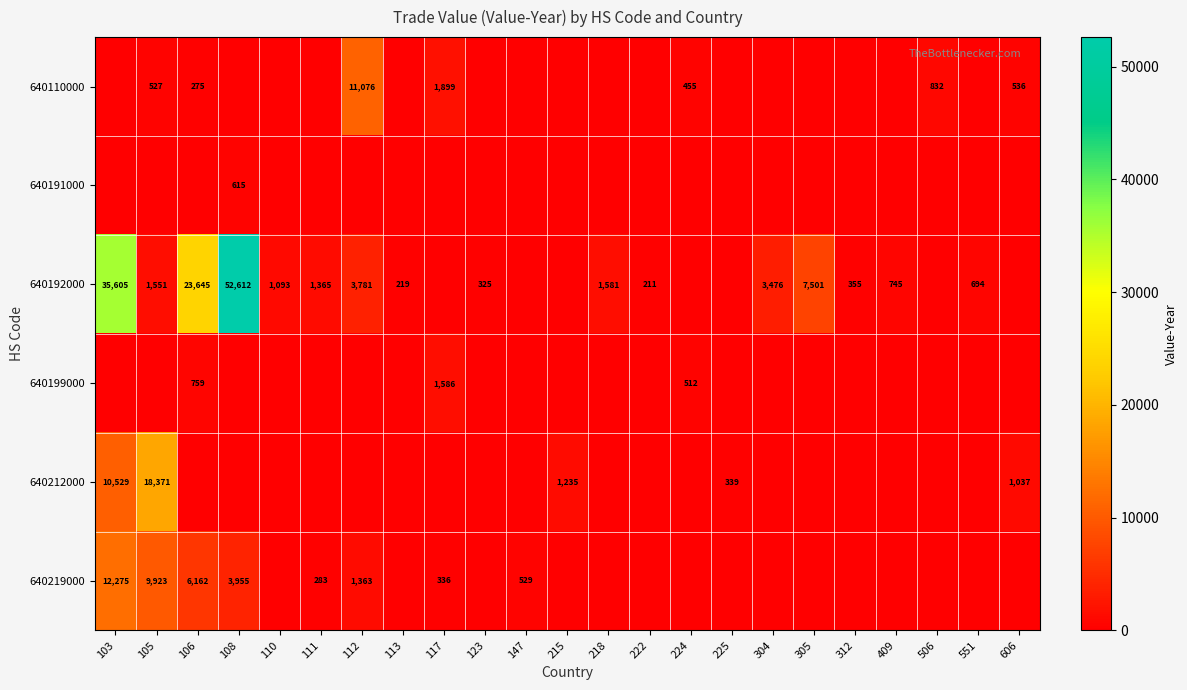

What is the total value across all series at 305?

7501